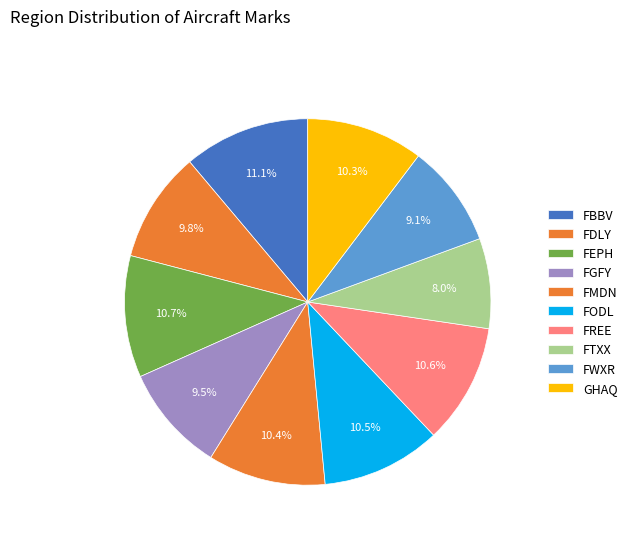

The FGFY slice represents 9% of the pie. True or false?

True